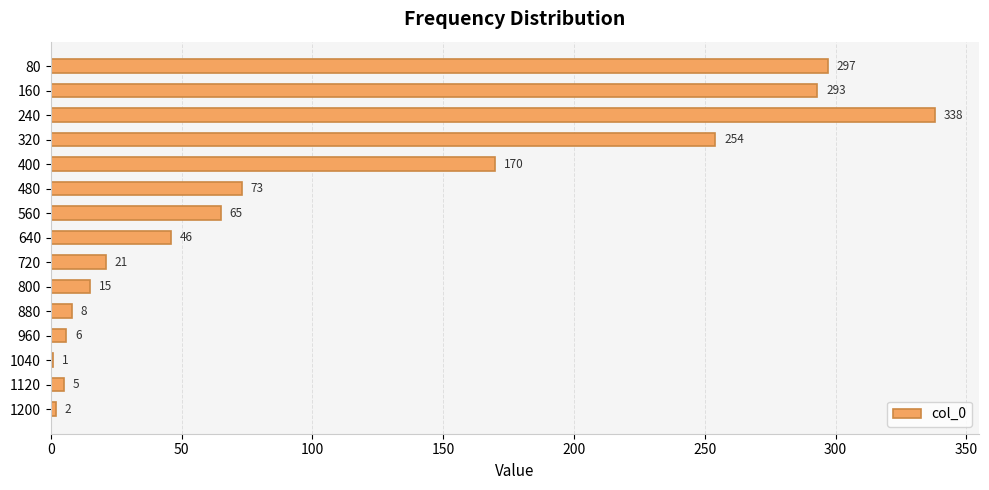

How many data points does each series have?

15